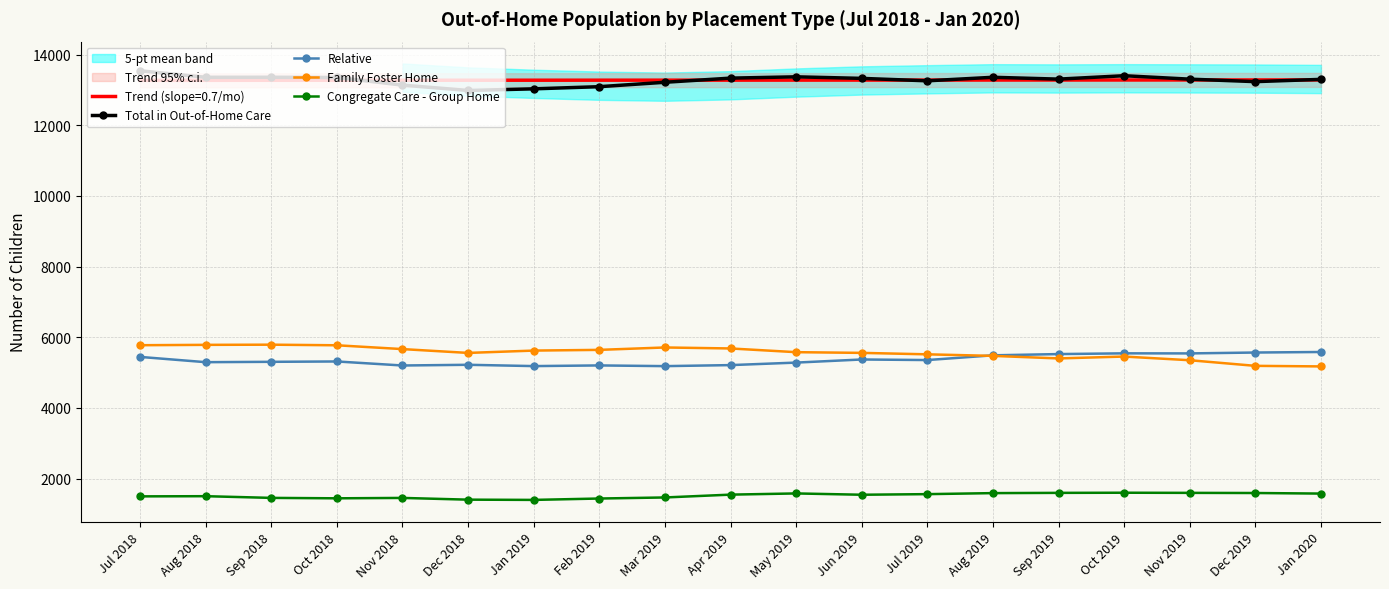

List the labels in order of Family Foster Home value, largest first.

Sep 2018, Aug 2018, Jul 2018, Oct 2018, Mar 2019, Apr 2019, Nov 2018, Feb 2019, Jan 2019, May 2019, Jun 2019, Dec 2018, Jul 2019, Aug 2019, Oct 2019, Sep 2019, Nov 2019, Dec 2019, Jan 2020